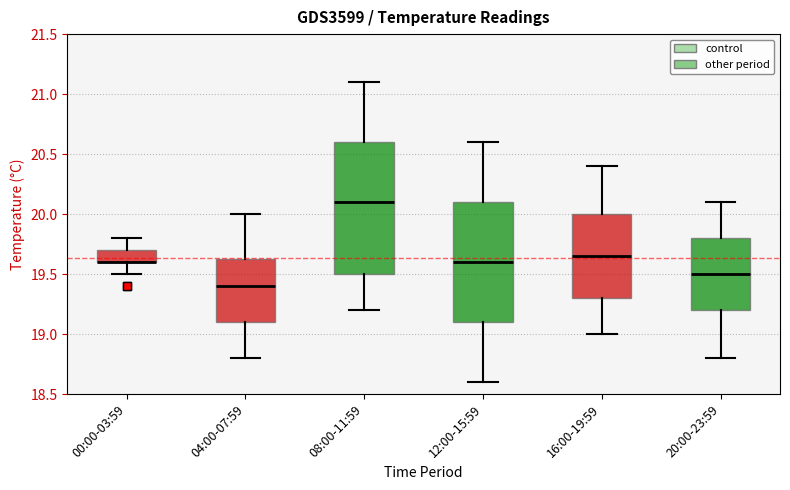

Reading left to right, transcribe this box plot: for each box, give where its median line is, the range the box spans, and where its two whiskers end, as read against the y-axis. The values are not printed on the chart, so give them approximately, as read against the axis.

00:00-03:59: median 19.60 (drawn on the box's lower edge), box 19.60 to 19.70, whiskers 19.50 to 19.80
04:00-07:59: median 19.40, box 19.10 to 19.65, whiskers 18.80 to 20.00
08:00-11:59: median 20.10, box 19.50 to 20.60, whiskers 19.20 to 21.10
12:00-15:59: median 19.60, box 19.10 to 20.10, whiskers 18.60 to 20.60
16:00-19:59: median 19.65, box 19.30 to 20.00, whiskers 19.00 to 20.40
20:00-23:59: median 19.50, box 19.20 to 19.80, whiskers 18.80 to 20.10